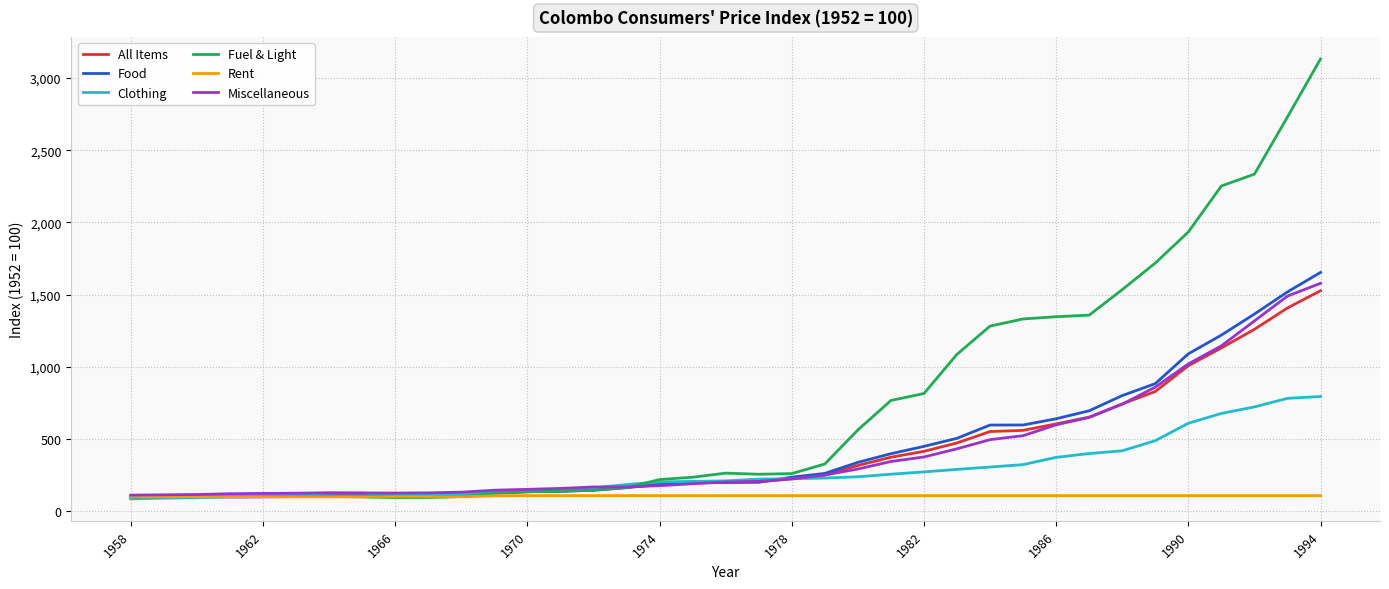

Which series has the largest range (max minus min)?

Fuel & Light